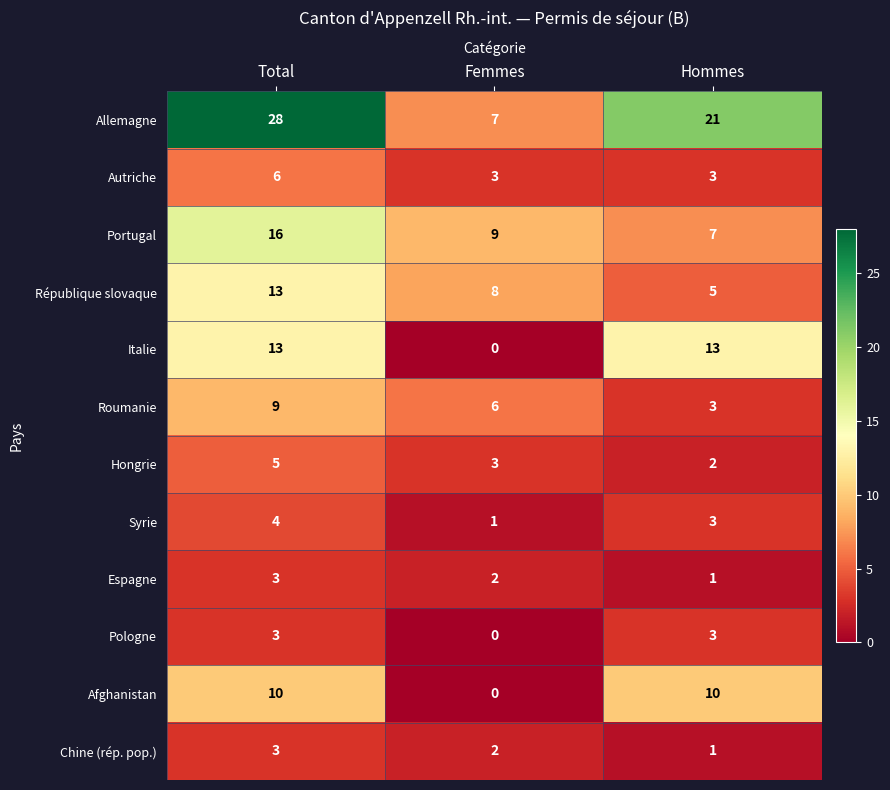

Where is Hongrie nearest to the value 3?

Femmes